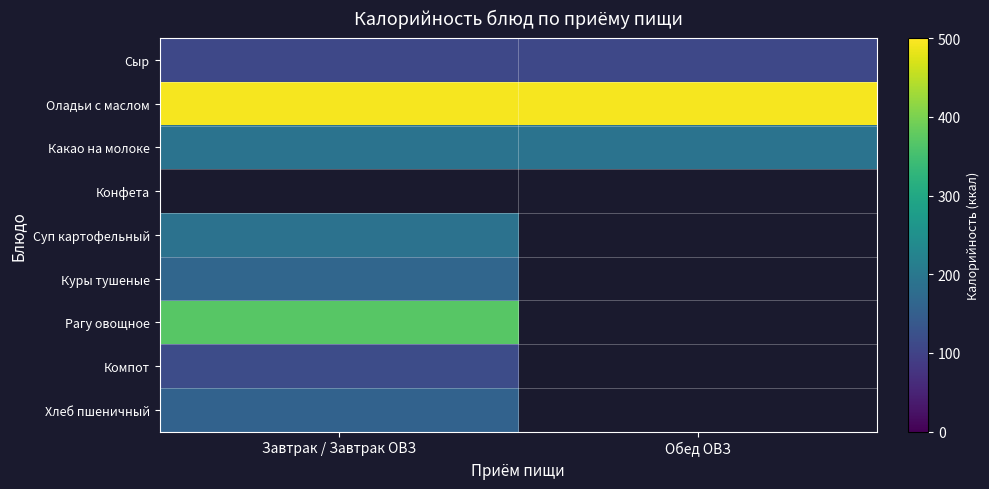

At how many categories does at least one series exceed 456?

2